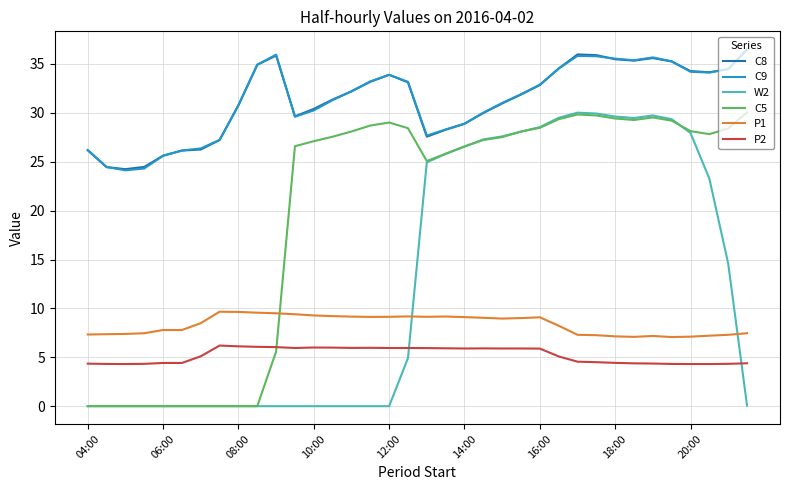

True or false: C9 and C5 cross at least once.

False